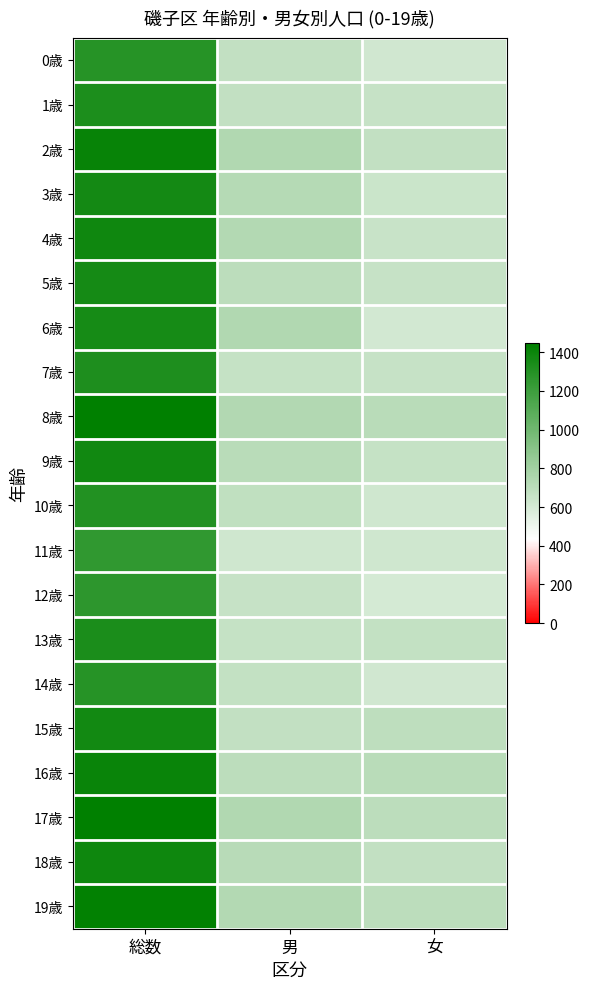

Which series changed the most between 男 and 女?

6歳